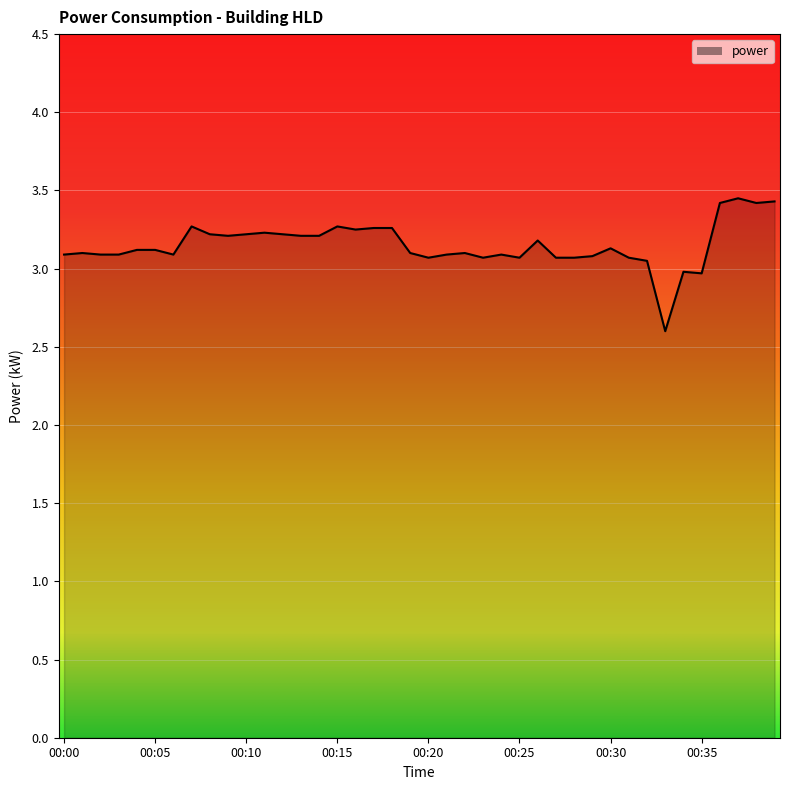

What is the minimum value shown in the chart?

2.6